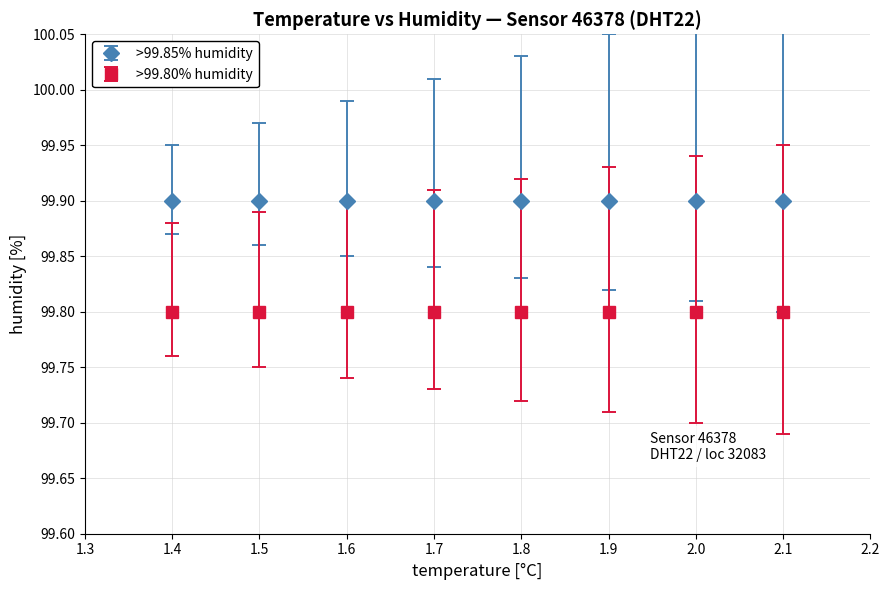

What are all the series names shown in the legend?

>99.85% humidity, >99.80% humidity